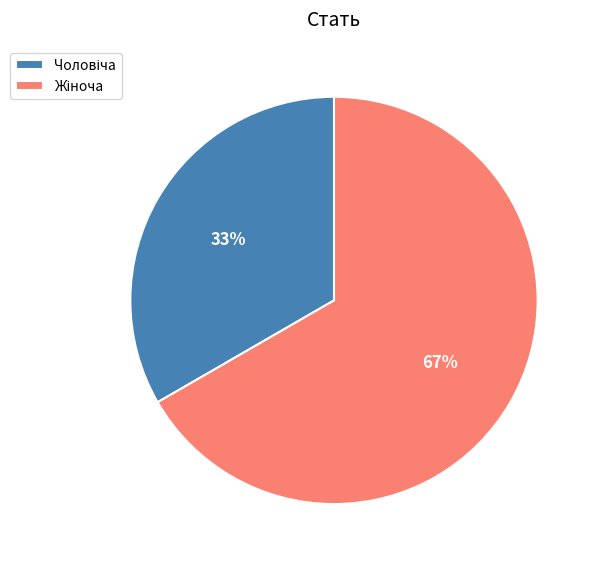

Does any single category account for the majority?

Yes